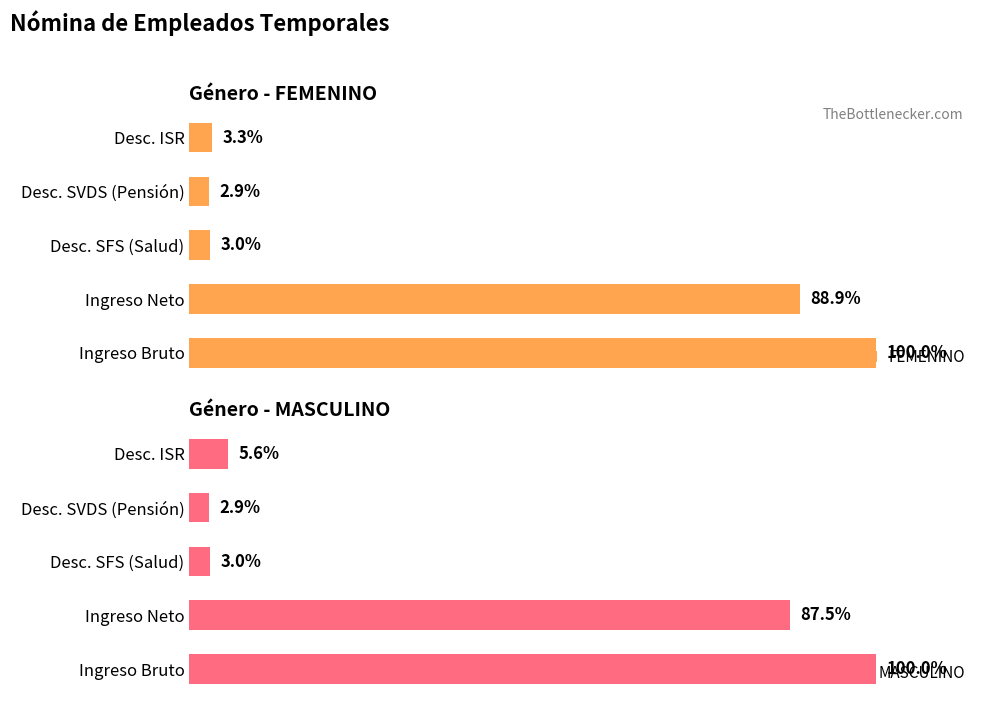

List the series in order of their overall mean, lowest first.

FEMENINO, MASCULINO